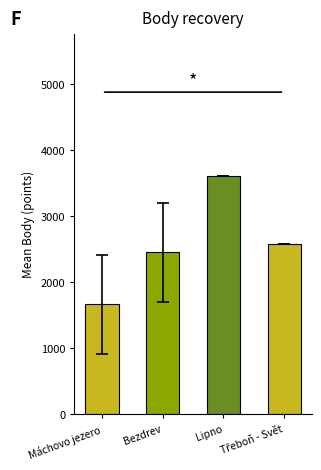

What is the maximum value shown in the chart?

3610.0